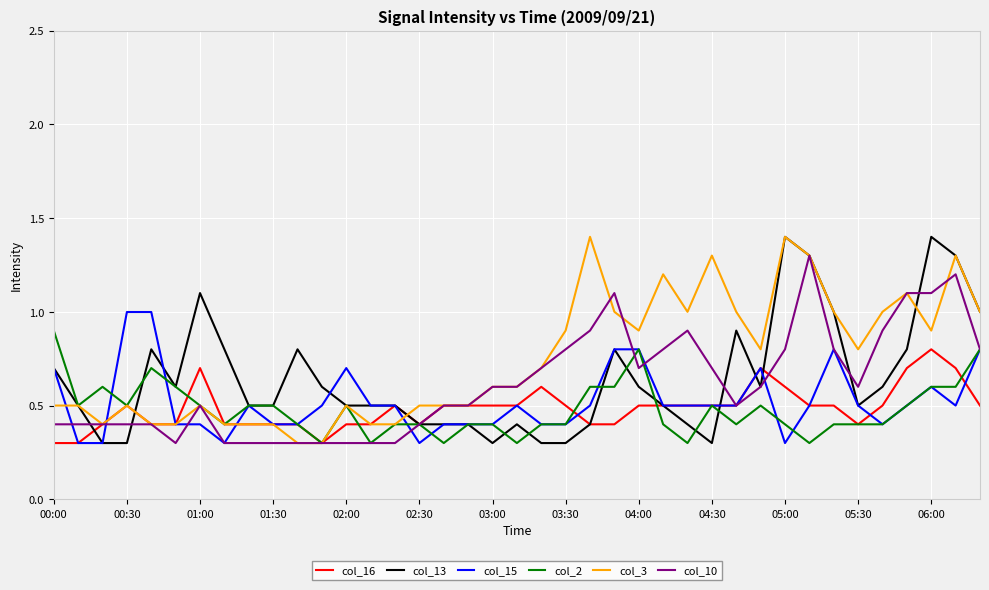

What is the maximum value shown in the chart?

1.4